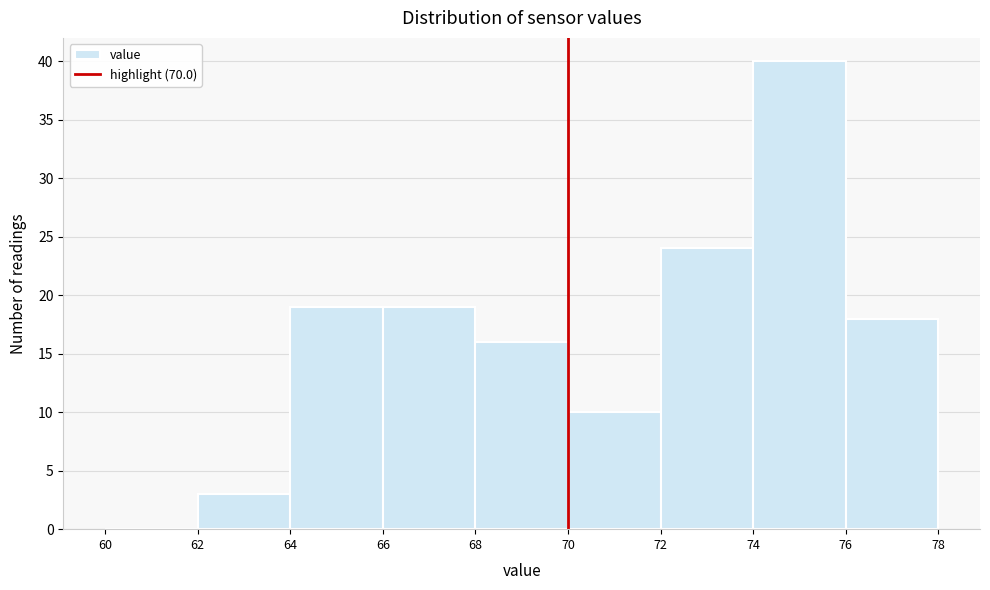

Reading left to right, list every bar in this chart as the range it spans on the x-axis followed by its height. The values are not printed on the chart, so give them approximately, as read against the axis.

60 to 62: 0
62 to 64: 3
64 to 66: 19
66 to 68: 19
68 to 70: 16
70 to 72: 10
72 to 74: 24
74 to 76: 40
76 to 78: 18